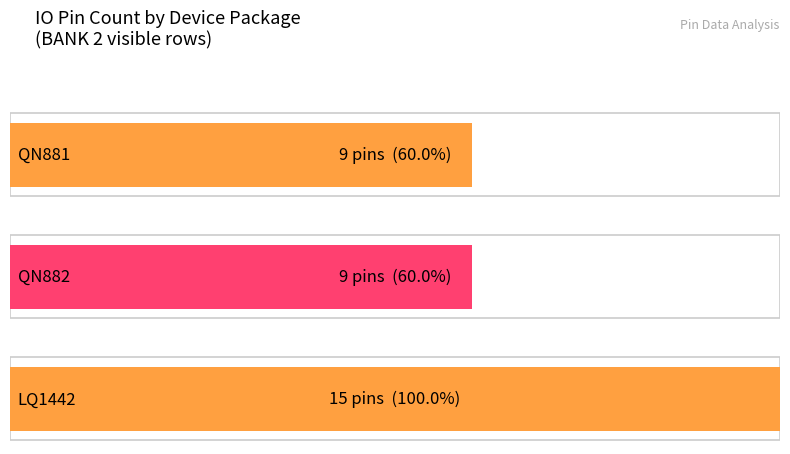

Is it true that LVDS=True equals 29 at BANK 2?

True